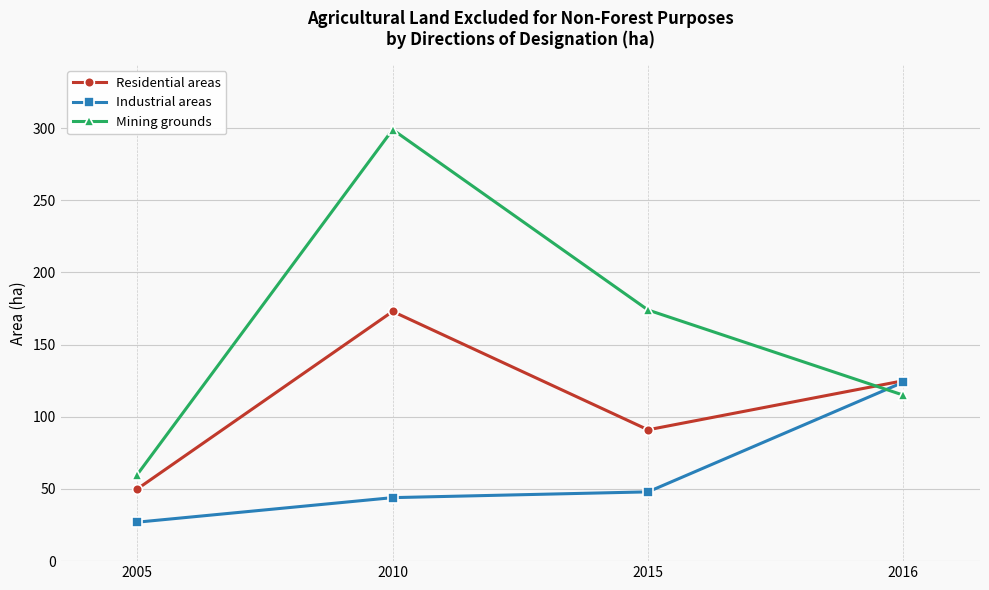

At which label does Residential areas reach its minimum?

2005